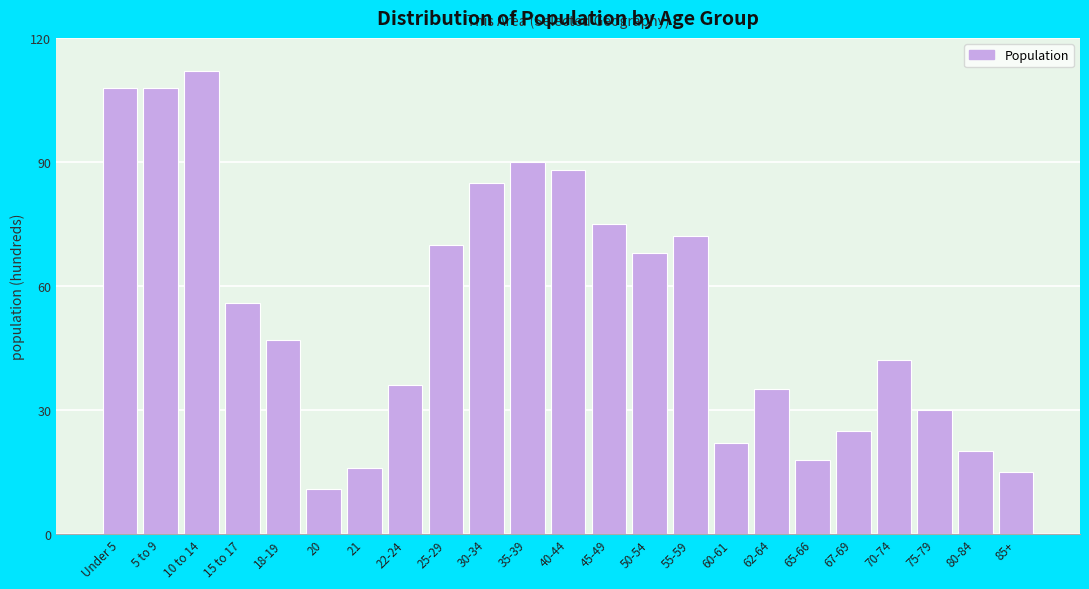

Reading right to left, list all the values displayed in this chart.

85+=15	80-84=20	75-79=30	70-74=42	67-69=25	65-66=18	62-64=35	60-61=22	55-59=72	50-54=68	45-49=75	40-44=88	35-39=90	30-34=85	25-29=70	22-24=36	21=16	20=11	18-19=47	15 to 17=56	10 to 14=112	5 to 9=108	Under 5=108